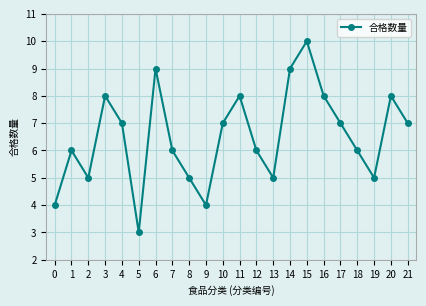

What is the difference between the second highest and minimum values?

6